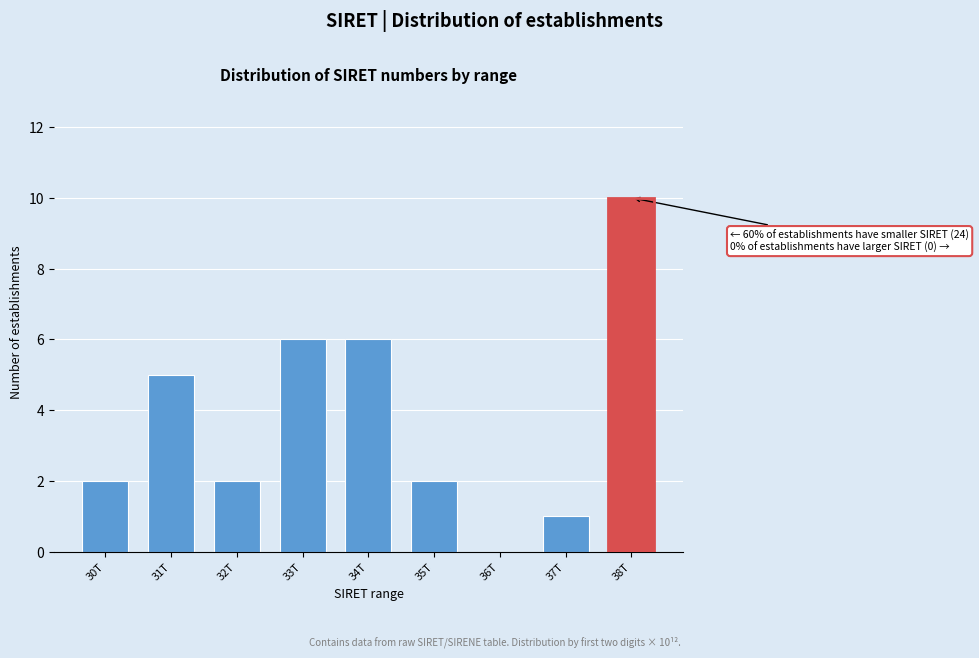

Reading right to left, what are all the values shown in this chart?

38T=10	37T=1	36T=0	35T=2	34T=6	33T=6	32T=2	31T=5	30T=2